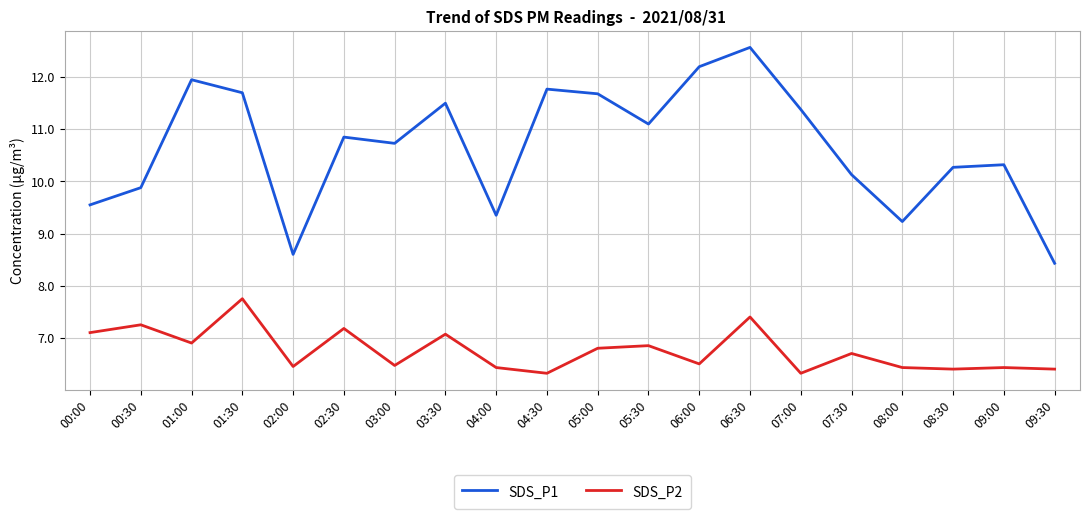

True or false: SDS_P1 has a value of 15.1 at 02:00.

False